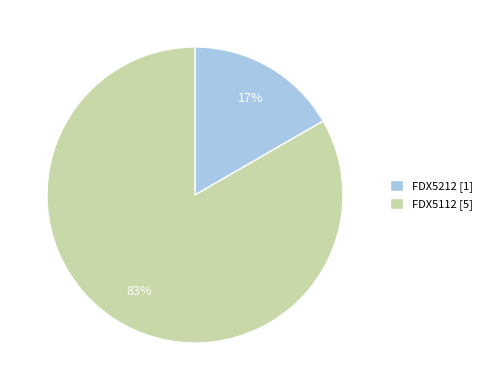

Rank the categories by value from highest to lowest.

FDX5112, FDX5212